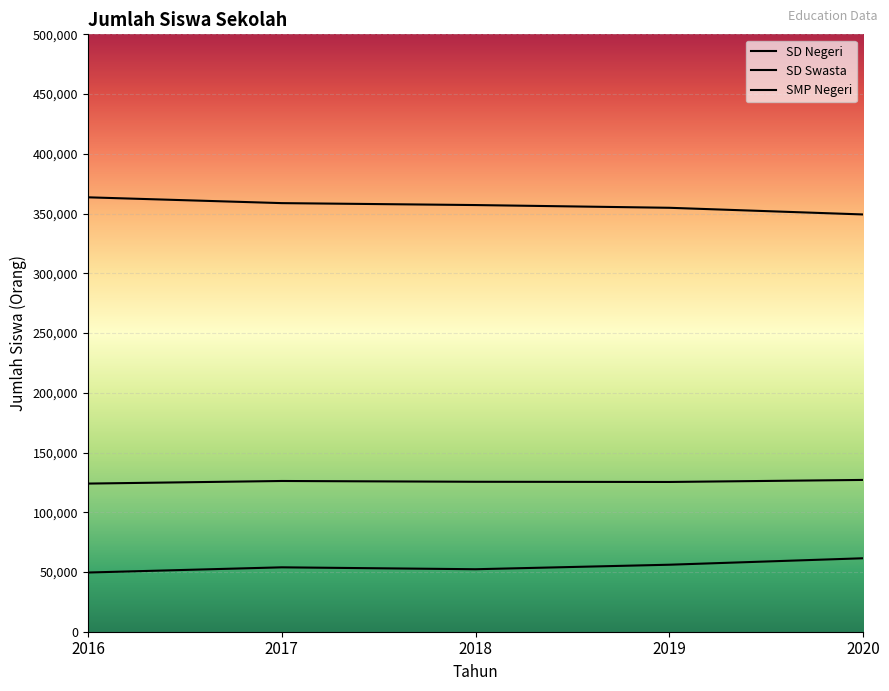

True or false: SMP Negeri and SD Negeri cross at least once.

False